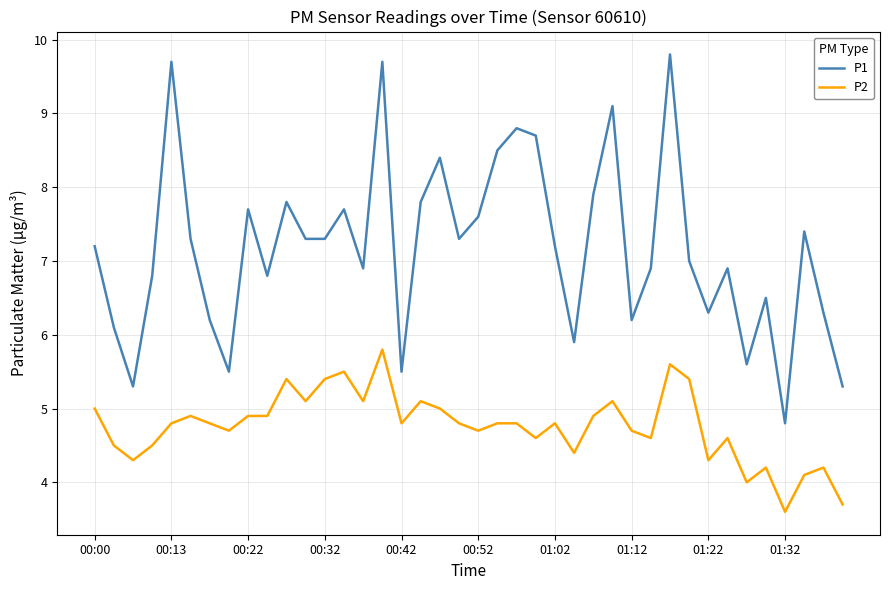

What is the difference between the maximum and minimum values in the P1 series?

5.0